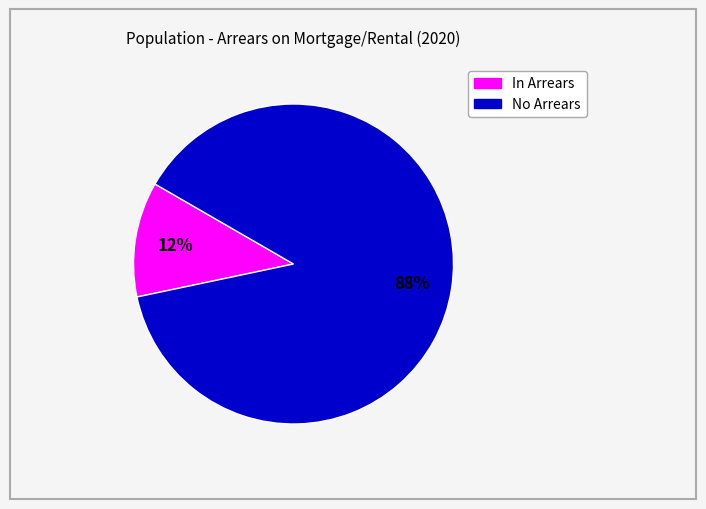

Is there a majority slice in this chart?

Yes